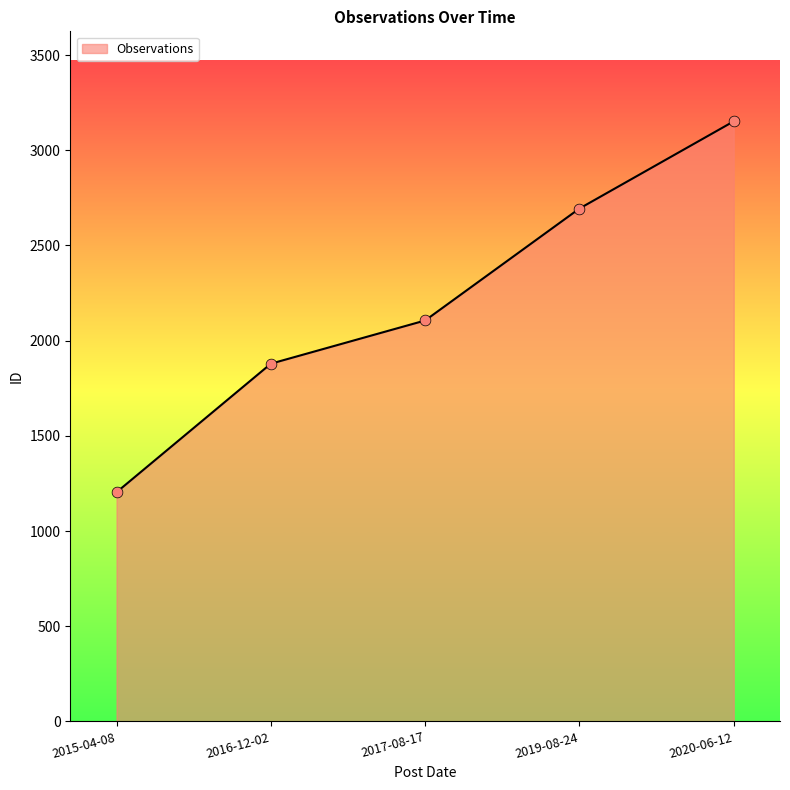

What is the ratio of the value at 2015-04-08 to the value at 2017-08-17?

0.6